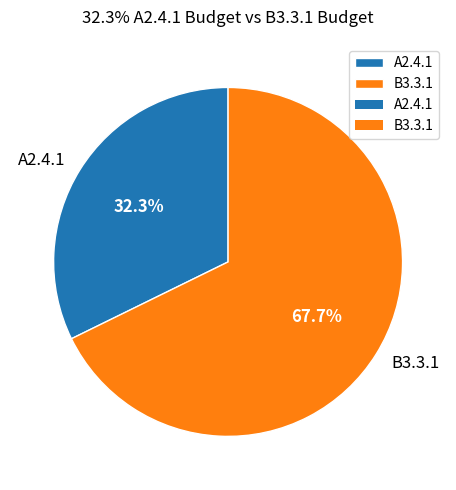

What is the largest slice in the pie chart?

B3.3.1